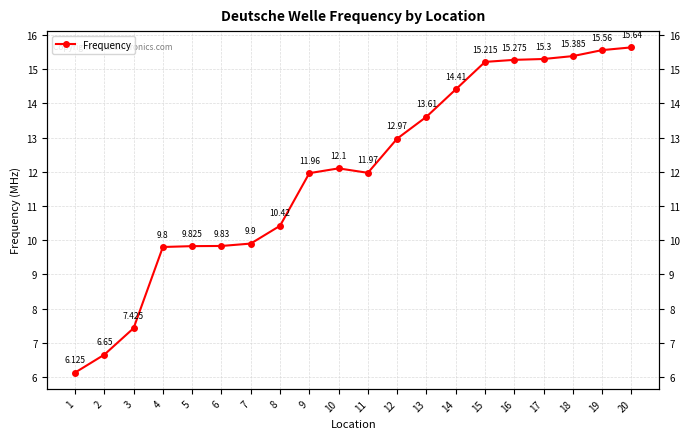

What is the average value?

12.0